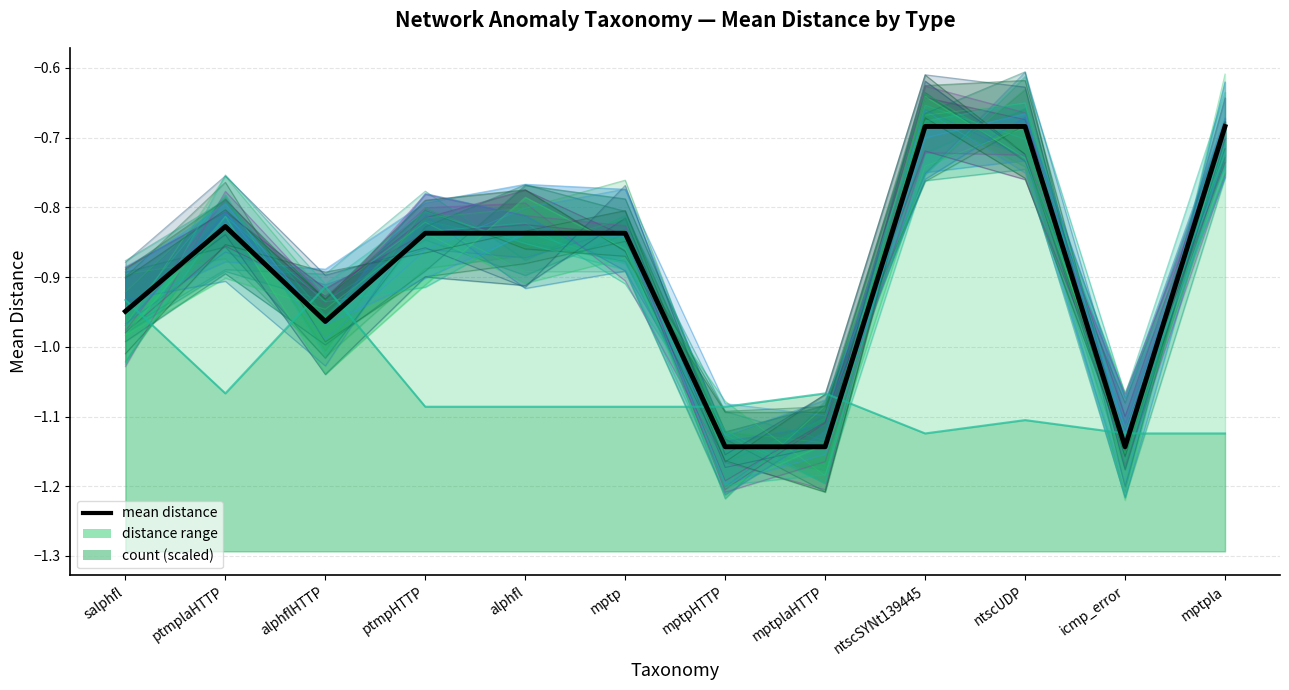

What is the greatest value displayed?

-0.7